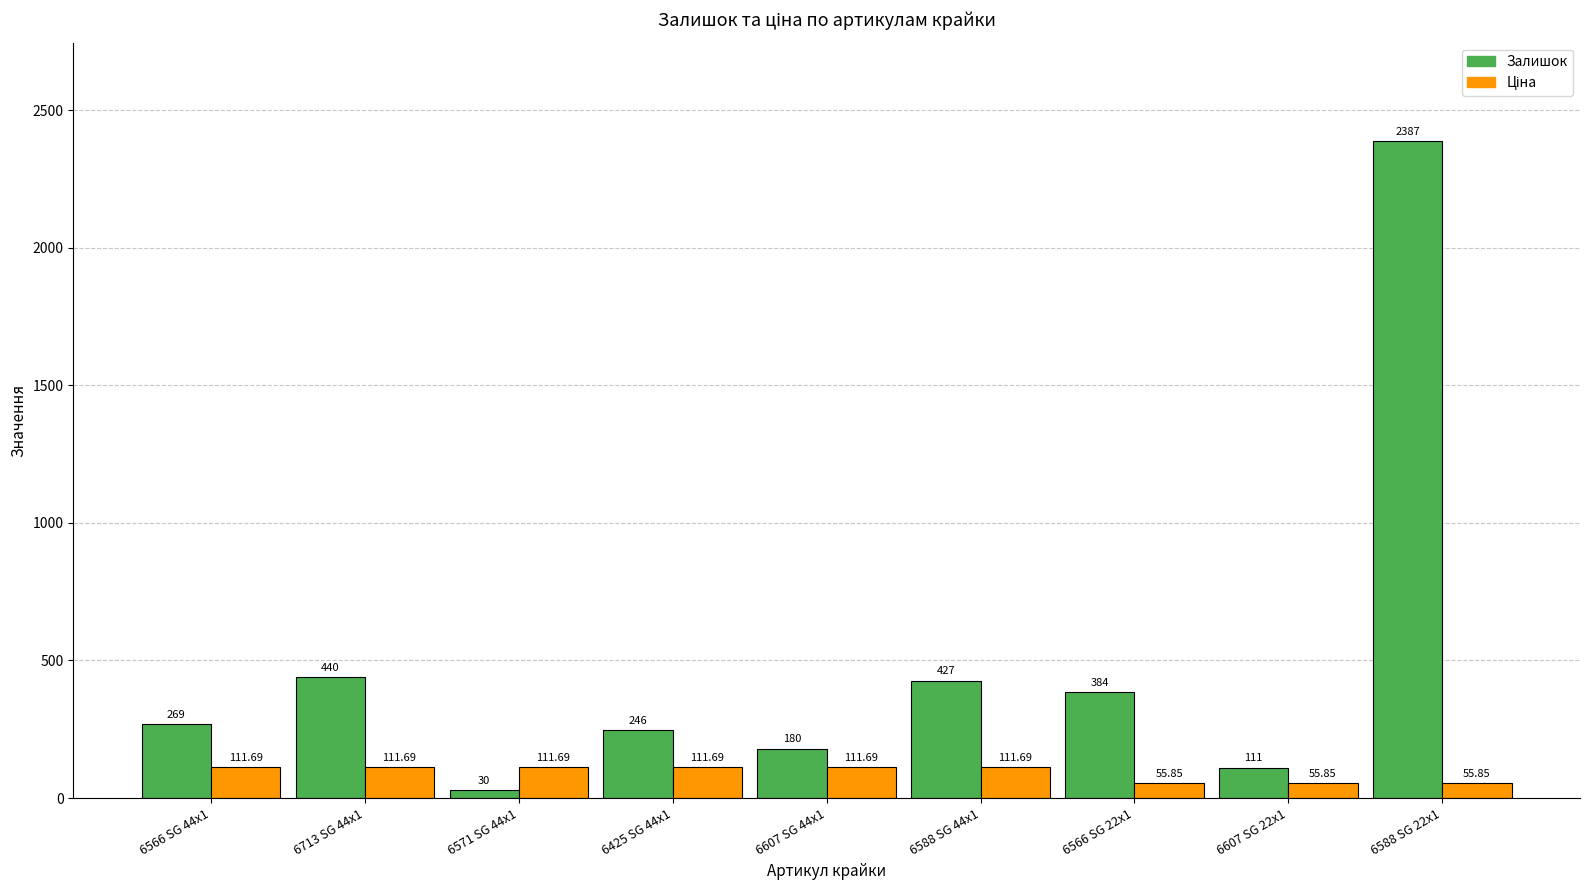

What is the value of the Залишок bar at the 9th from the left?

2387.0